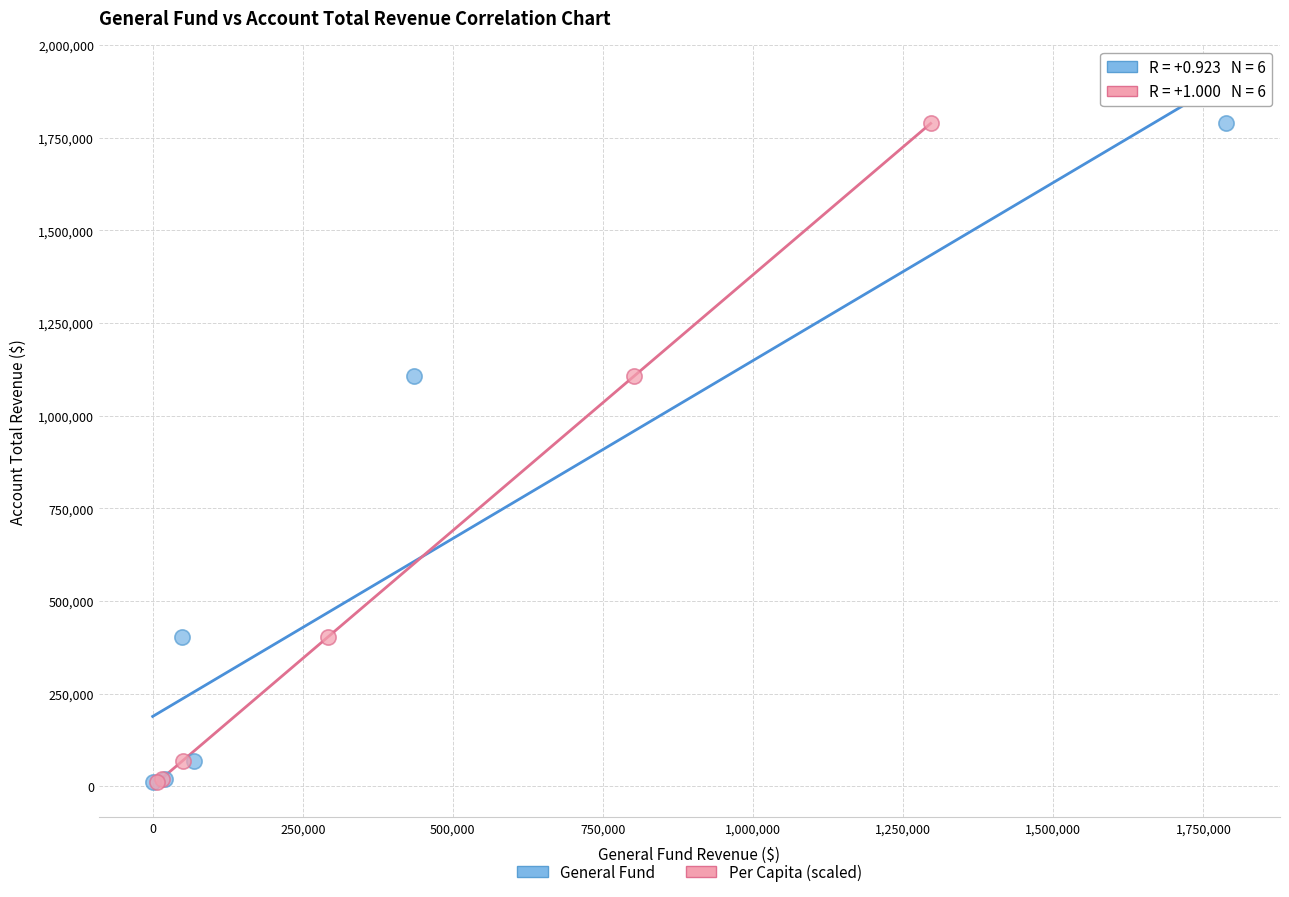

What are all the series names shown in the legend?

General Fund, Per Capita (scaled)